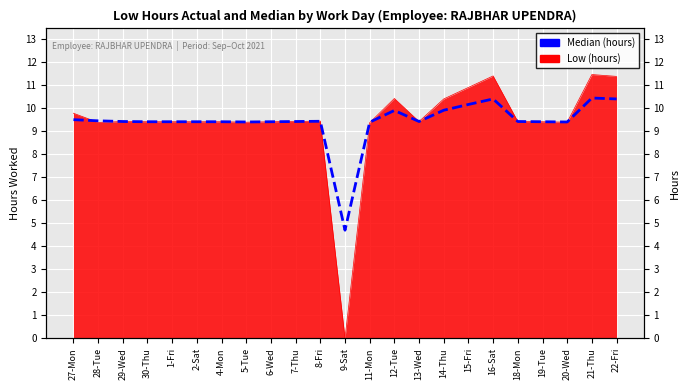

What is the change in value from 5-Tue to 16-Sat?

+1.0